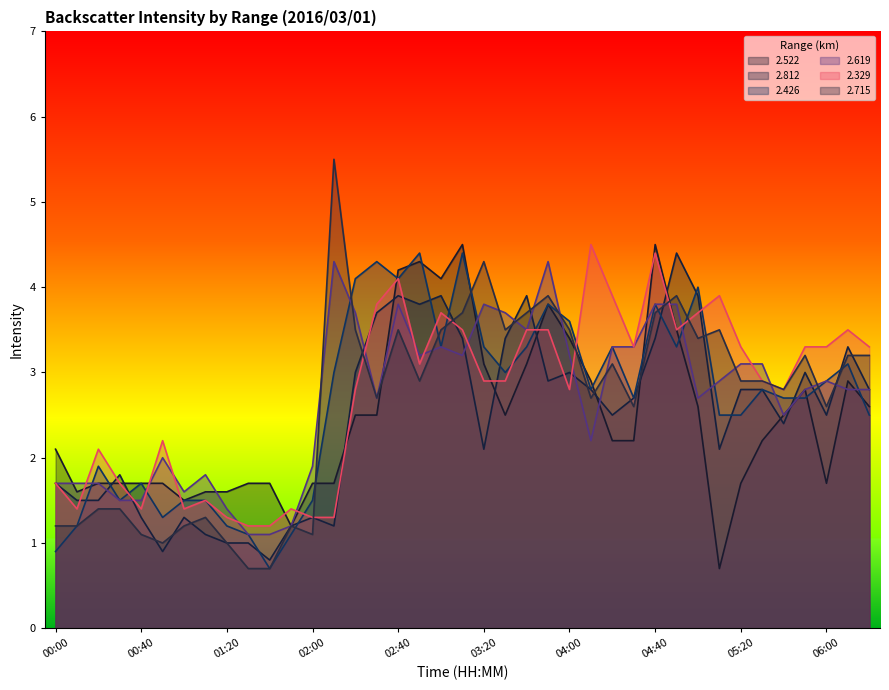

Is the value of 2.619 at 02:20 greater than the value of 2.426 at 01:00?

Yes